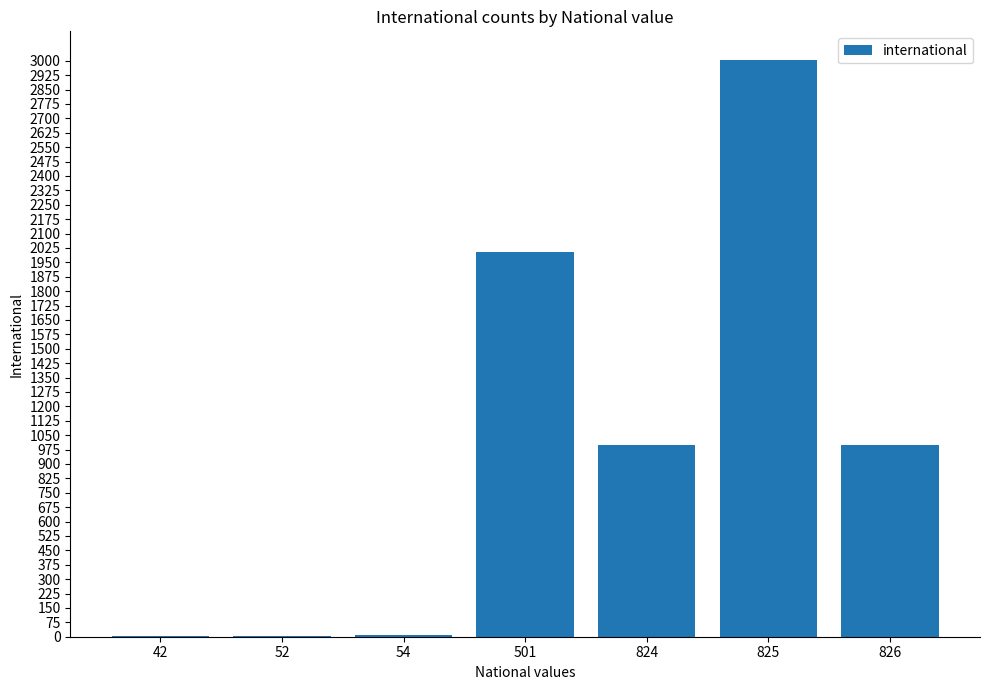

Between 52 and 825, which is larger?

825